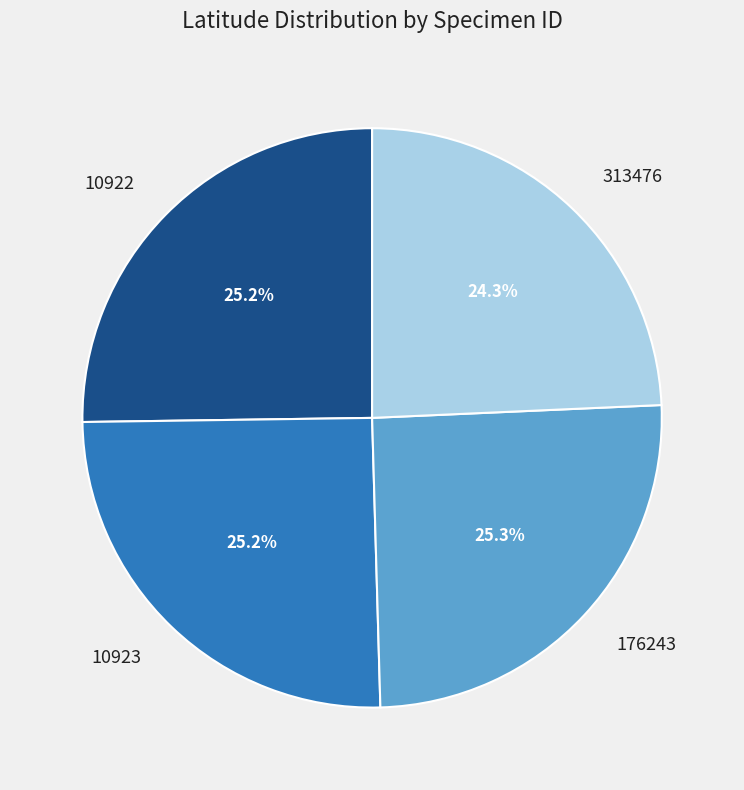

To the nearest percent, what percentage of the pie is 10923?

25%